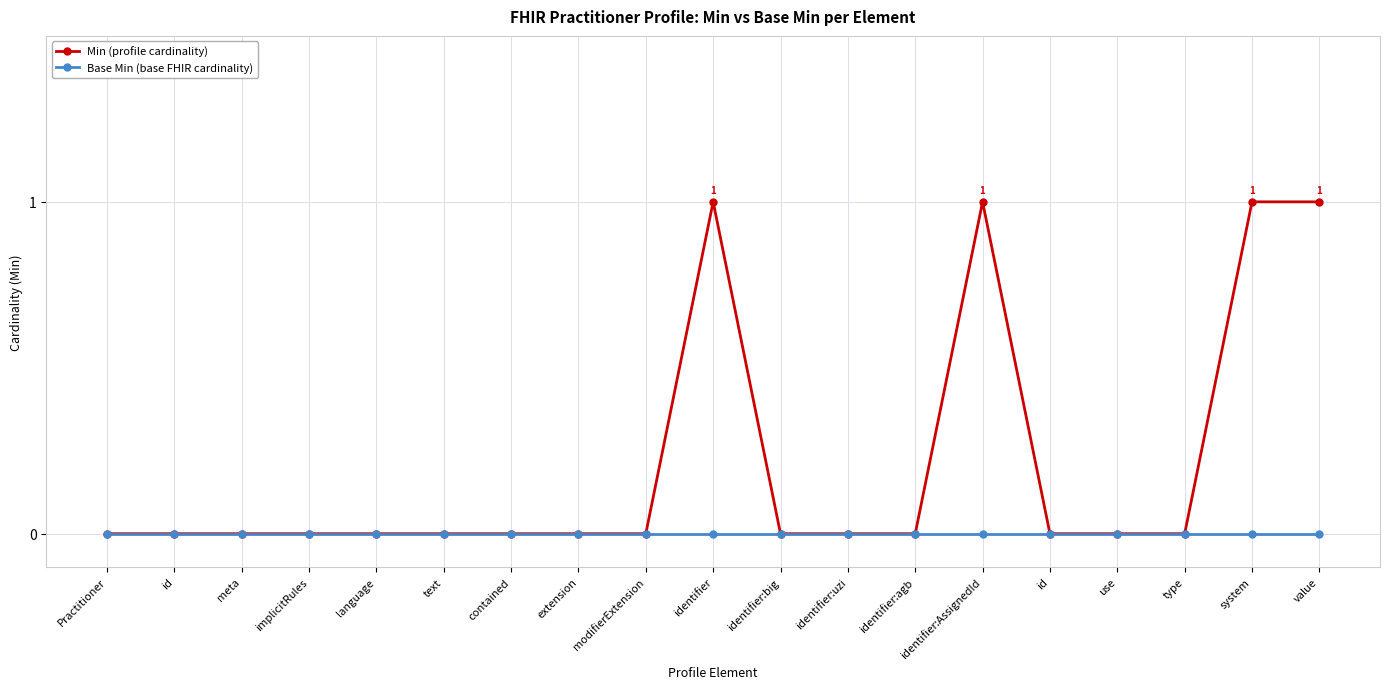

True or false: Min (profile cardinality) and Base Min (base FHIR cardinality) cross at least once.

False